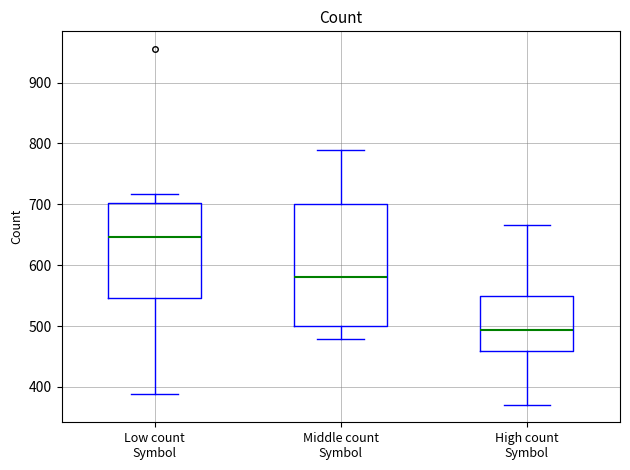

Where is the upper edge of the box for Middle count Symbol on the y-axis? The values are not printed on the chart, so give them approximately, as read against the axis.

700